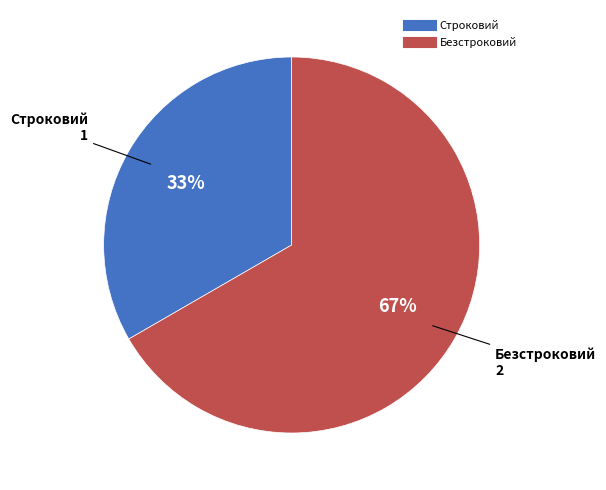

Count the number of slices in the pie.

2